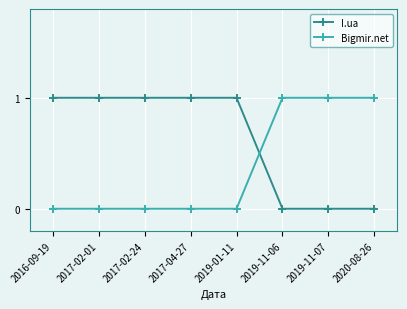

Rank the series by their average value, from highest to lowest.

I.ua, Bigmir.net